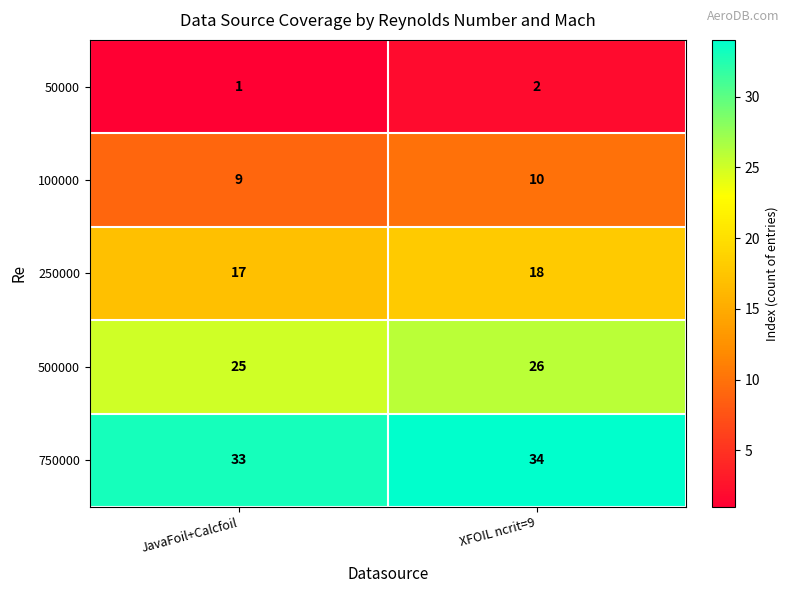

Is it true that 750000 equals 14 at JavaFoil+Calcfoil?

False